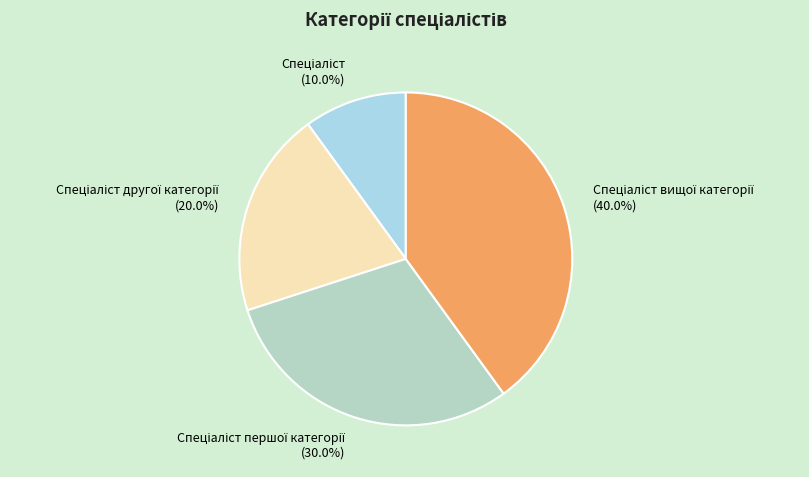

How many slices are in this pie chart?

4